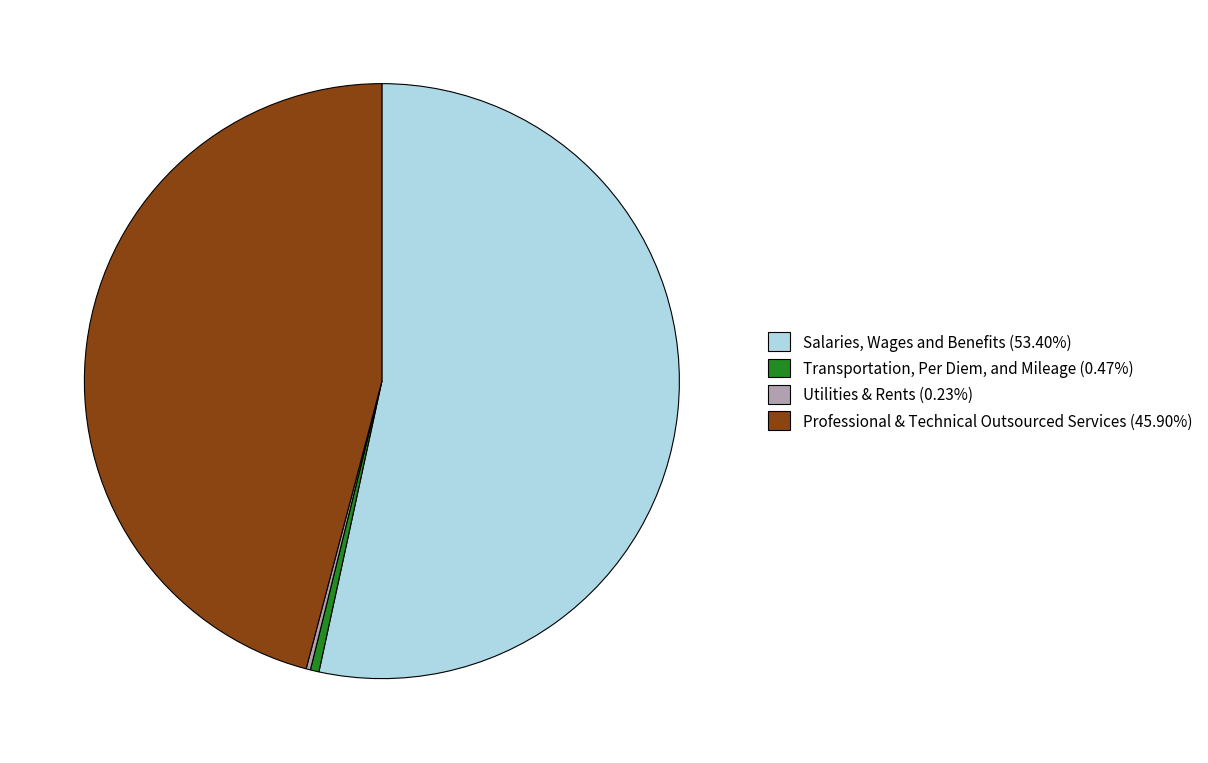

Is the sum of Salaries, Wages and Benefits (53.40%) and Professional & Technical Outsourced Services (45.90%) greater than half?

Yes